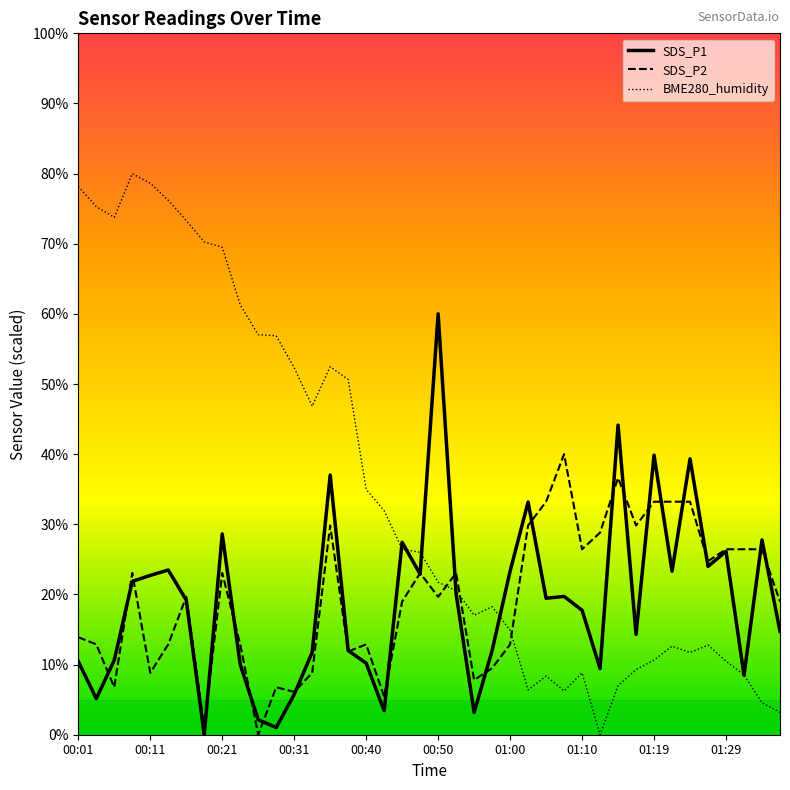

How many lines are shown in the chart?

3